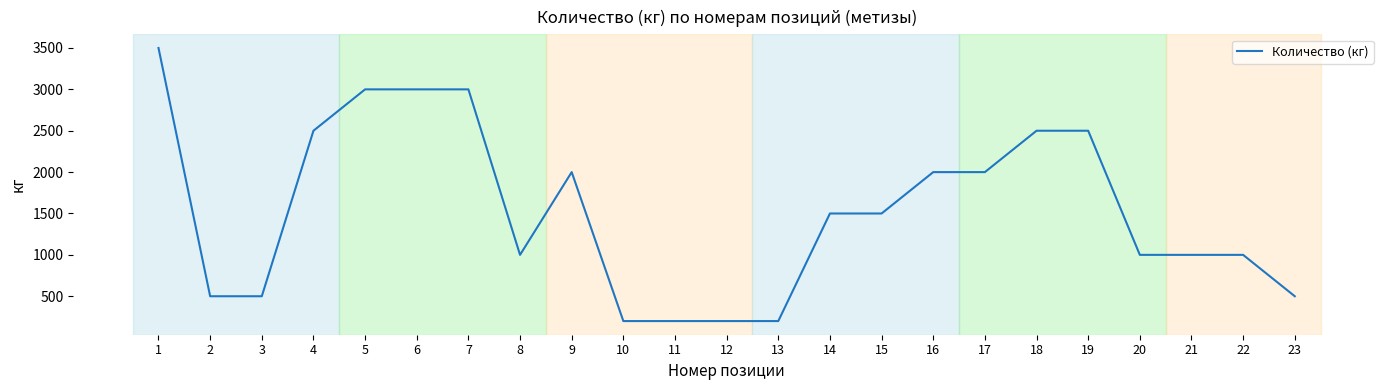

The value at 23 is 291. True or false?

False